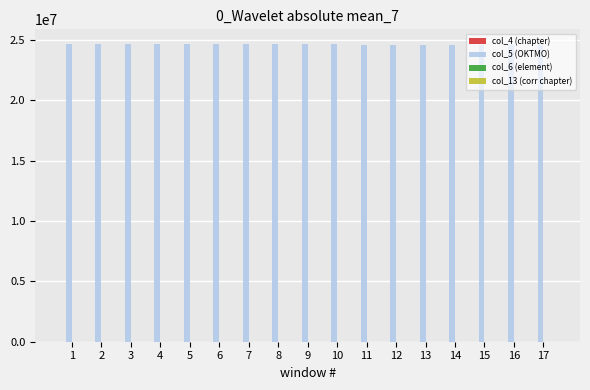

Which series has the largest total across all categories?

col_5 (OKTMO)